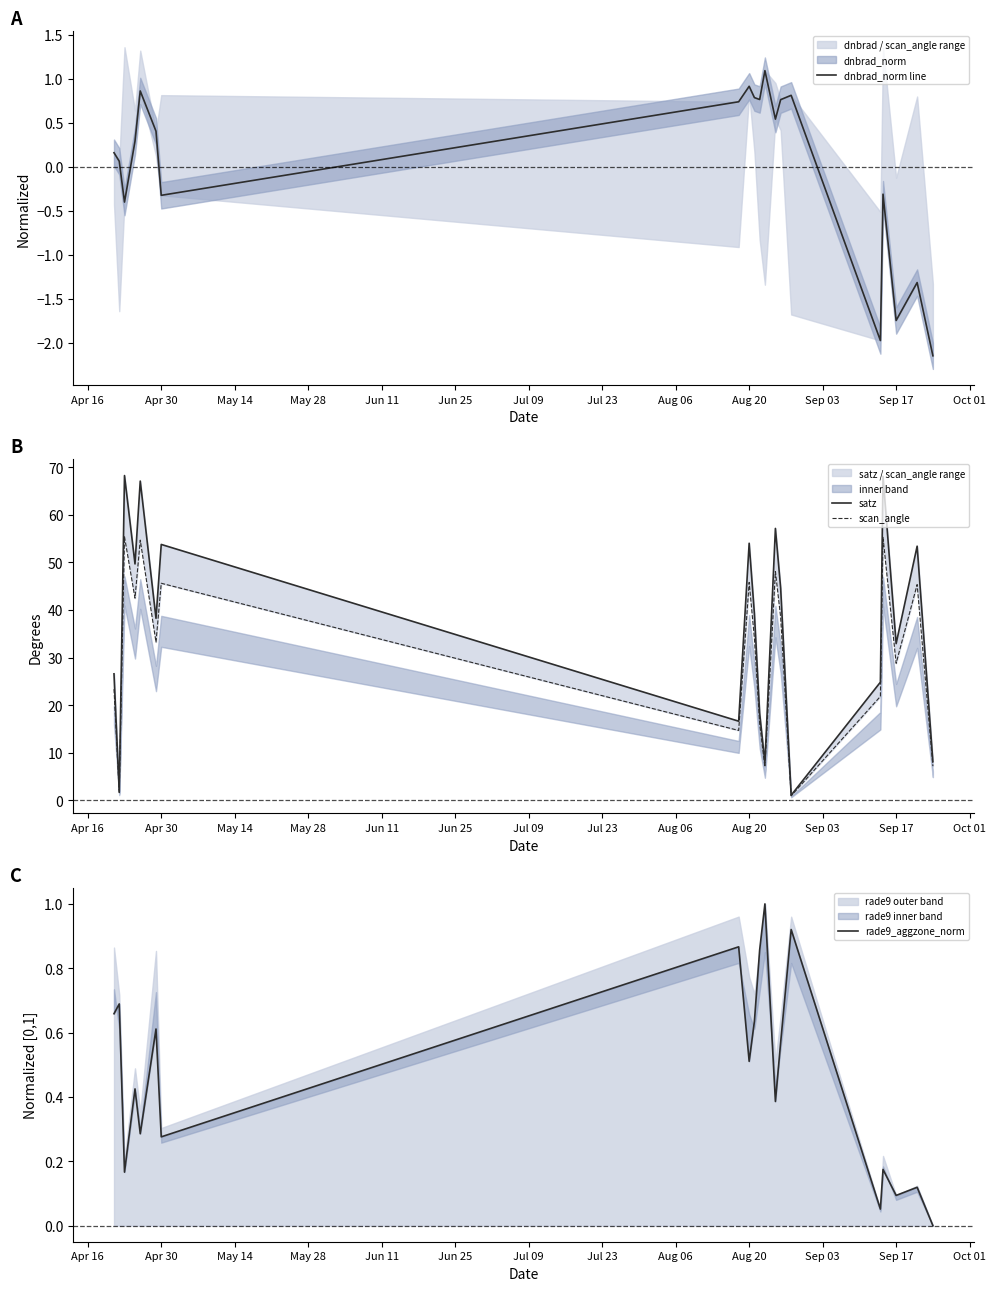

True or false: rade9_aggzone_norm has a value of 0.0 at Sep 17.

False